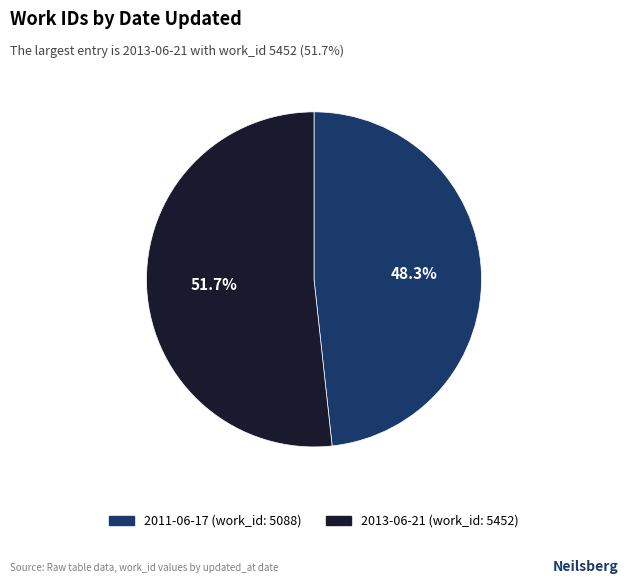

How many segments does this pie chart have?

2